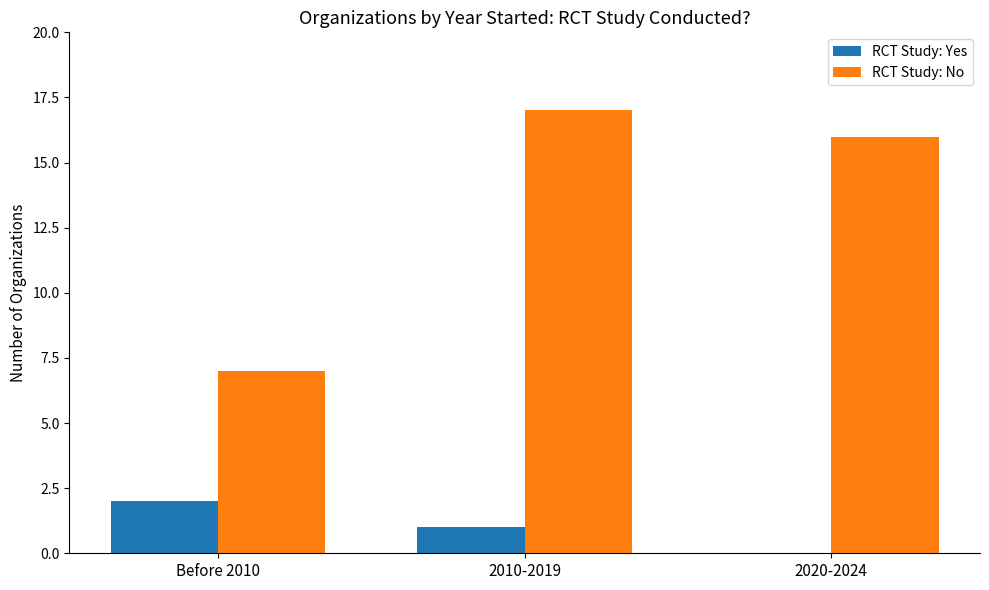

Are the bars horizontal?

No